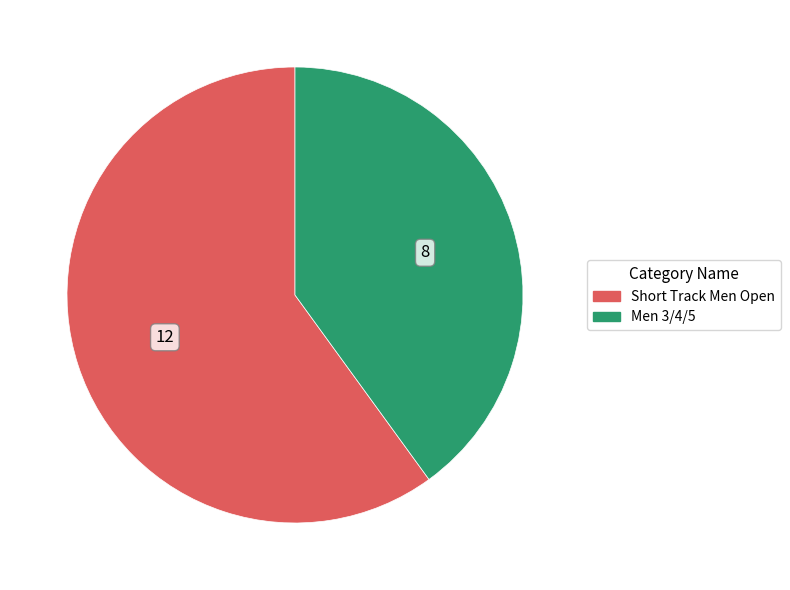

Is the sum of Short Track Men Open and Men 3/4/5 greater than half?

Yes